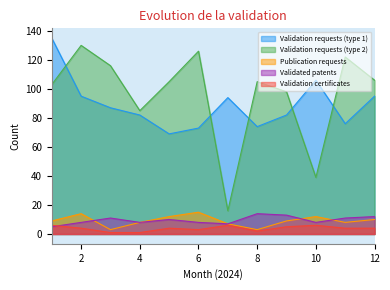

True or false: Validation certificates and Validation requests (type 1) cross at least once.

False